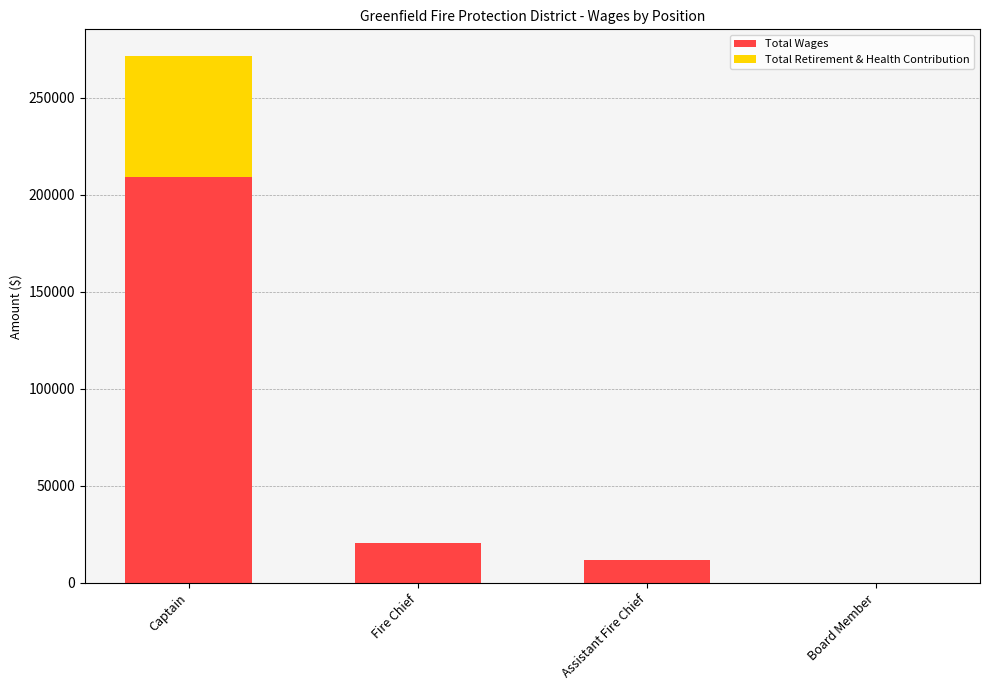

How many data points does each series have?

4